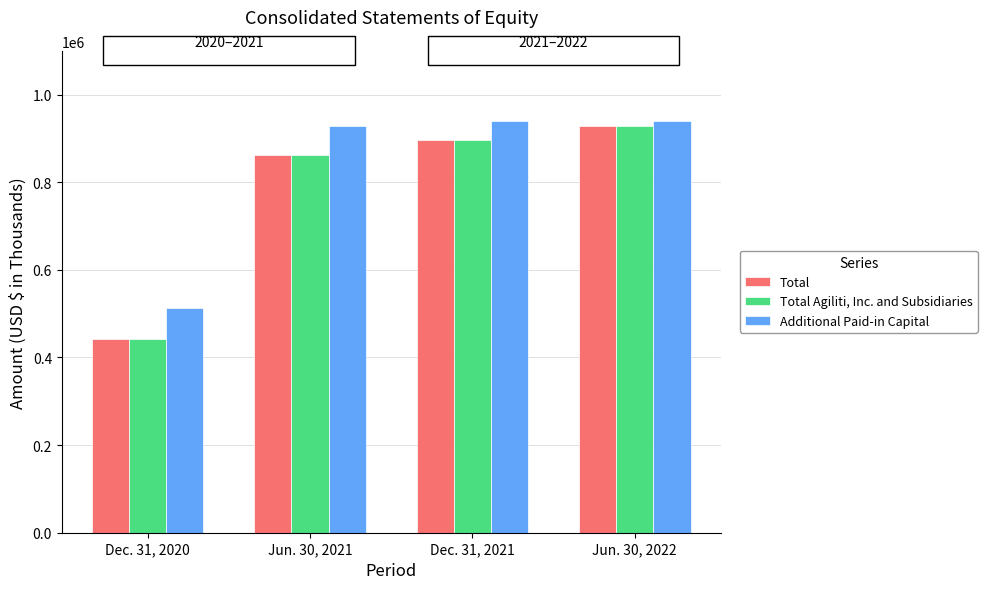

What is the sum of all Total values?

3128726